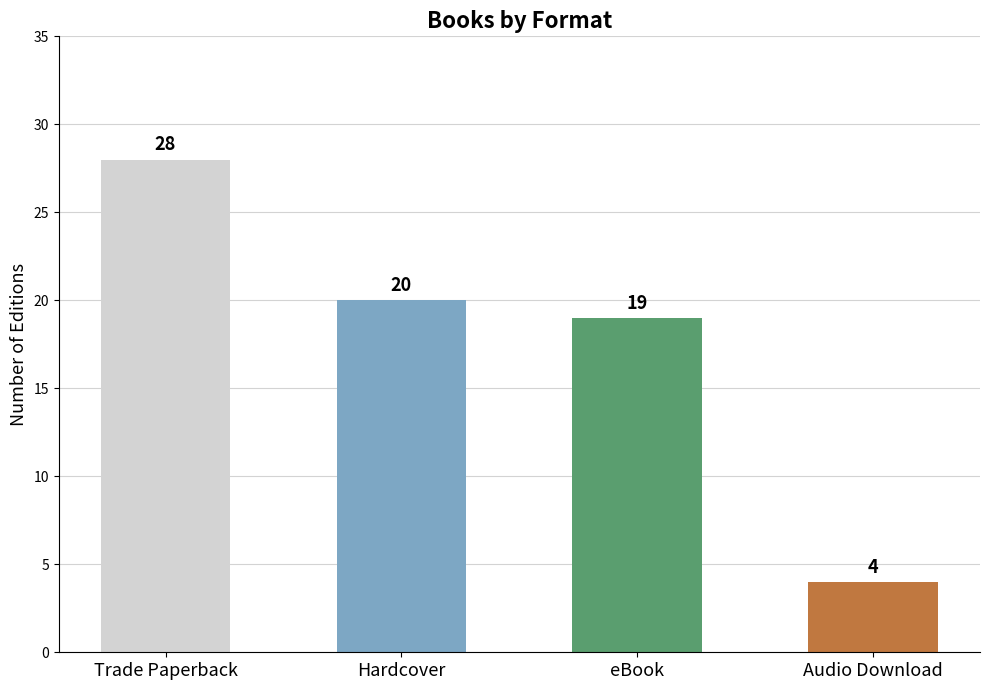

Rank the categories by value from lowest to highest.

Audio Download, eBook, Hardcover, Trade Paperback